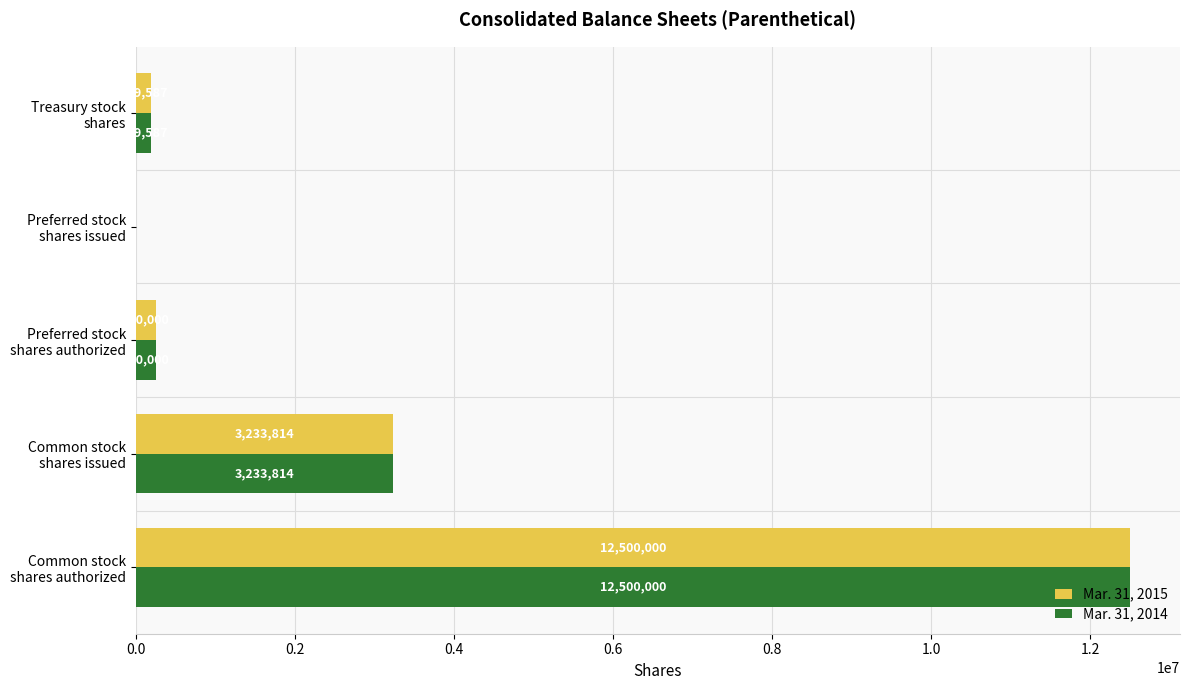

What is the sum of all Mar. 31, 2014 values?

16173401